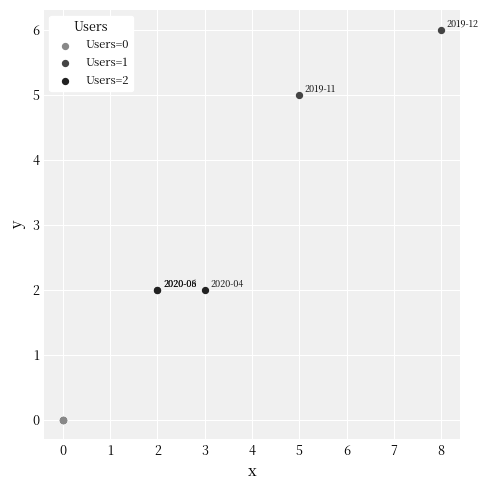

Which series contains the highest Y value?

Users=1